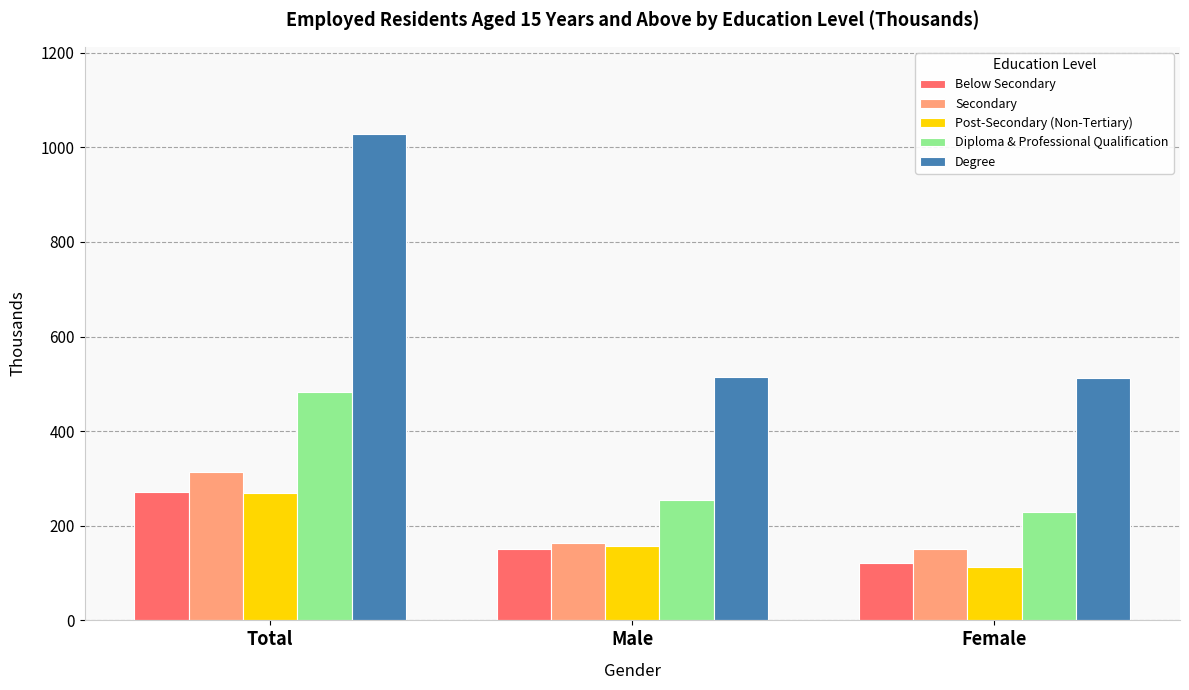

The Degree series shows 1760.5 at Total. True or false?

False